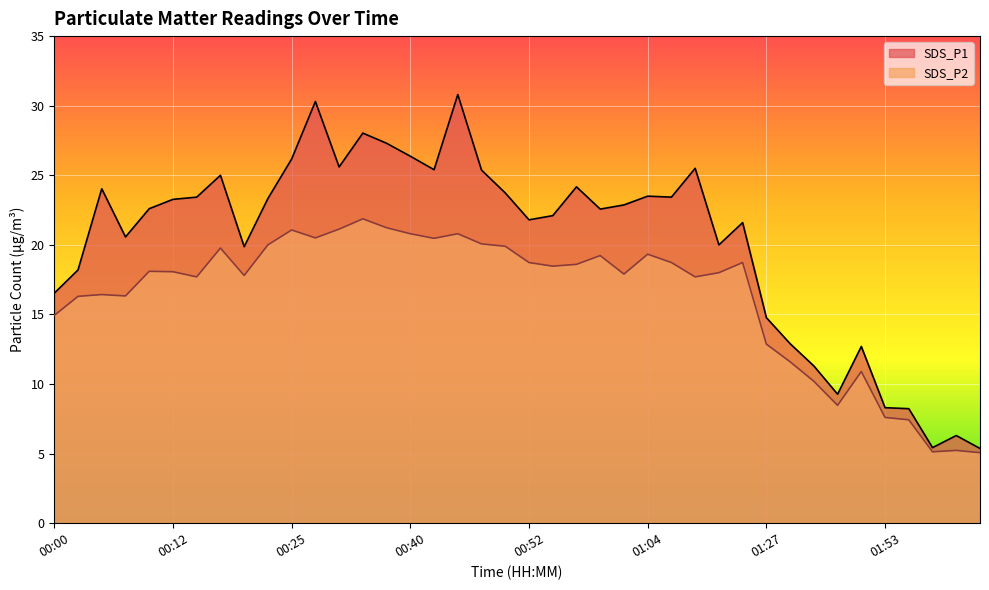

Between 00:35 and 00:50, which is larger?

00:35